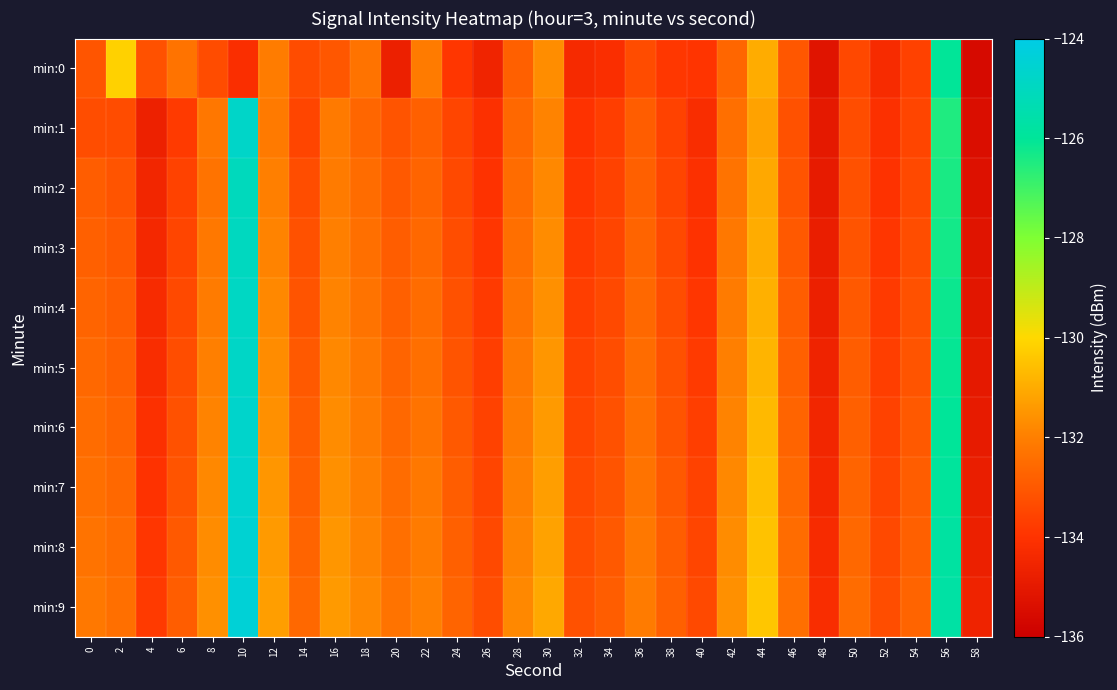

List the series in order of their peak value, highest first.

min:9, min:8, min:7, min:6, min:1, min:5, min:4, min:3, min:2, min:0